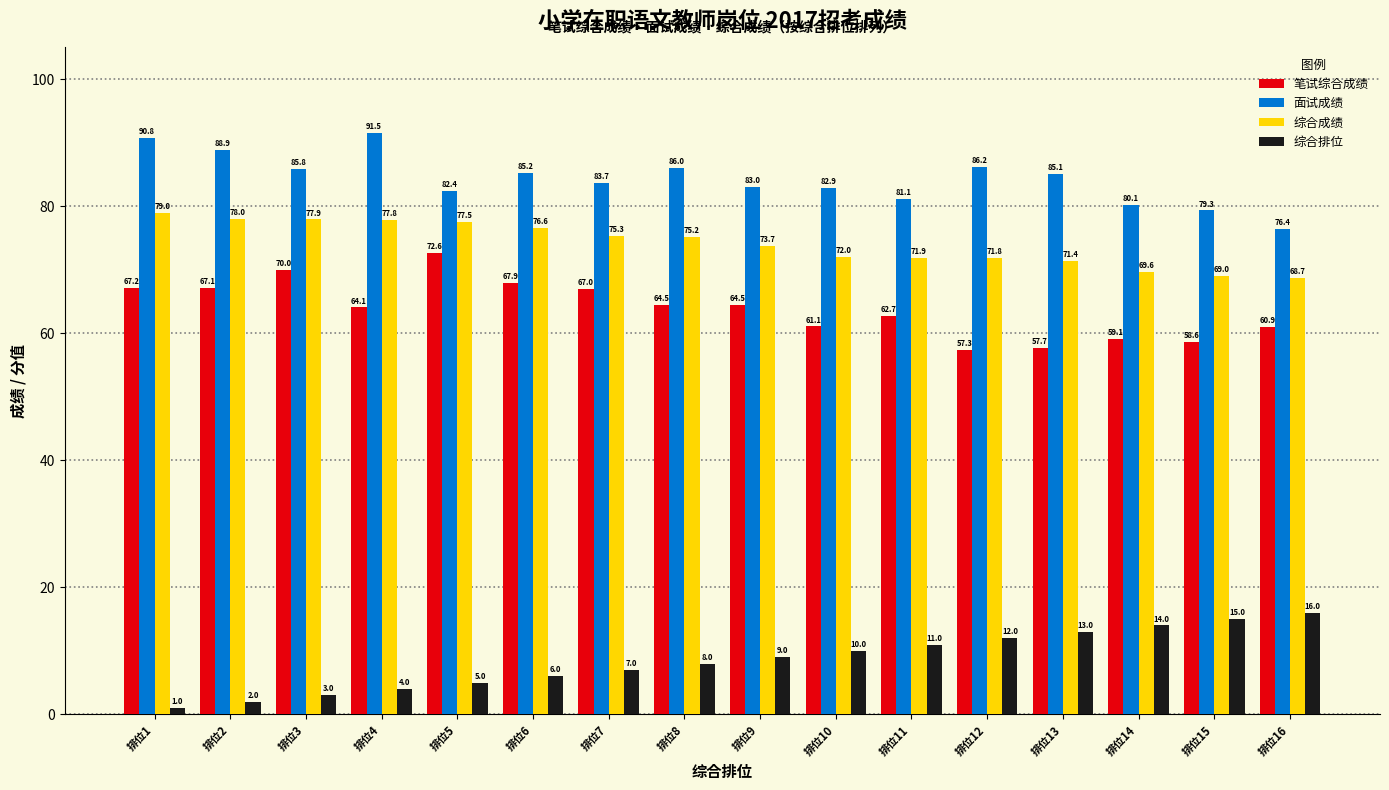

What is the difference between the maximum and second lowest values in the 面试成绩 series?

12.2